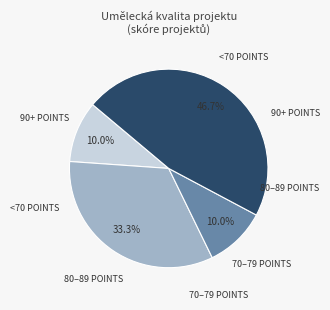

Count the number of slices in the pie.

4